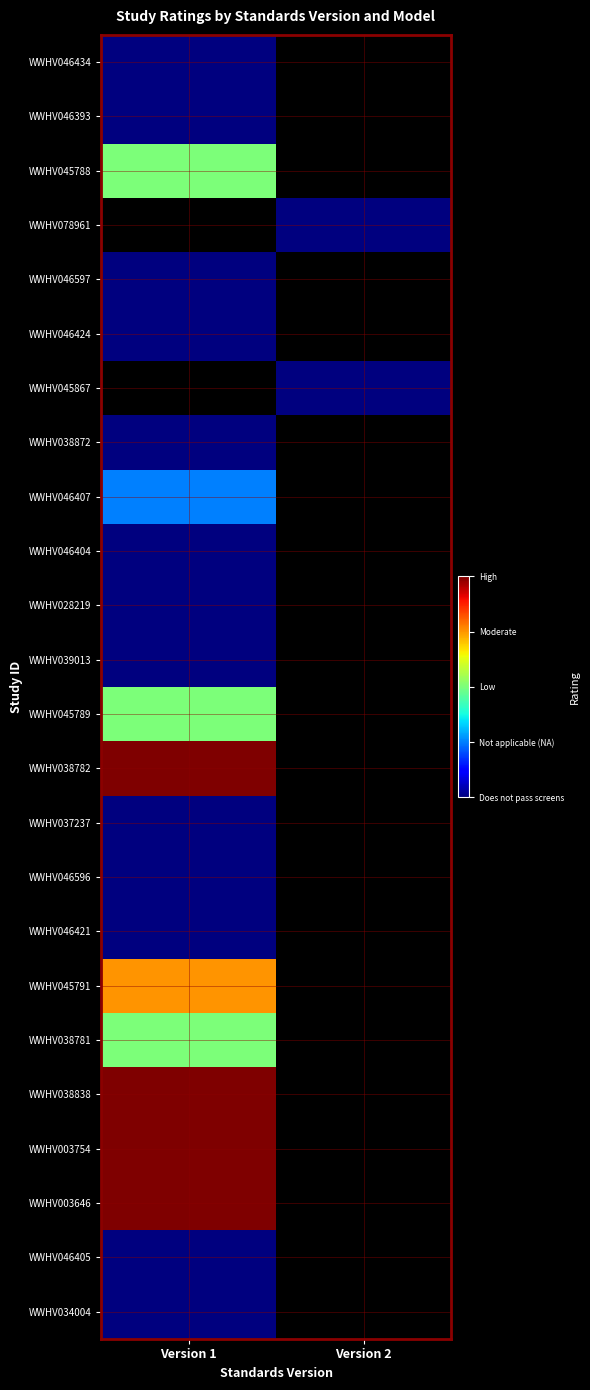

List the labels in order of WWHV038781 value, largest first.

Version 1, Version 2